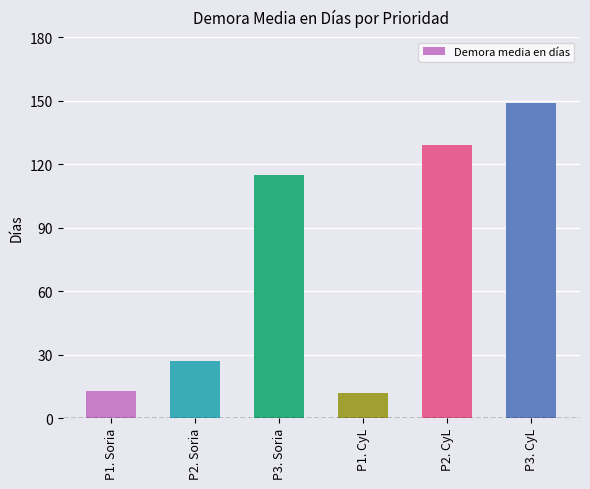

What is the minimum value shown in the chart?

12